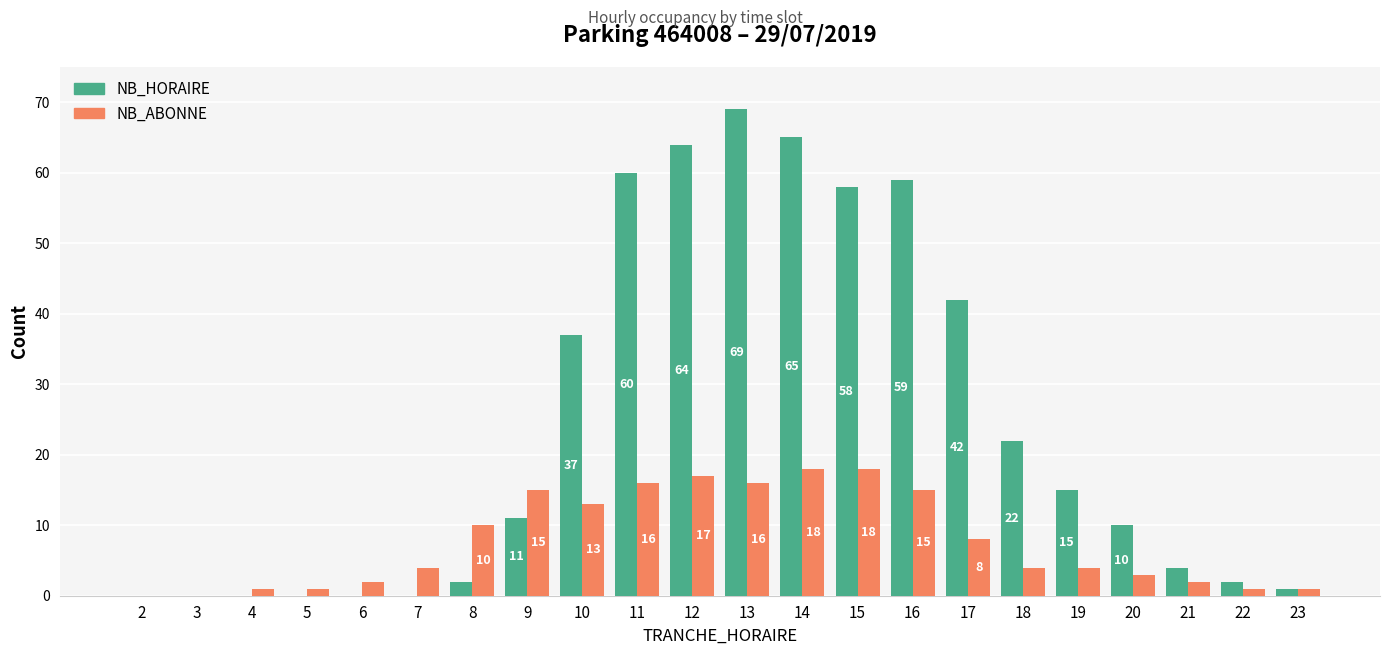

What is the maximum value for NB_ABONNE?

18